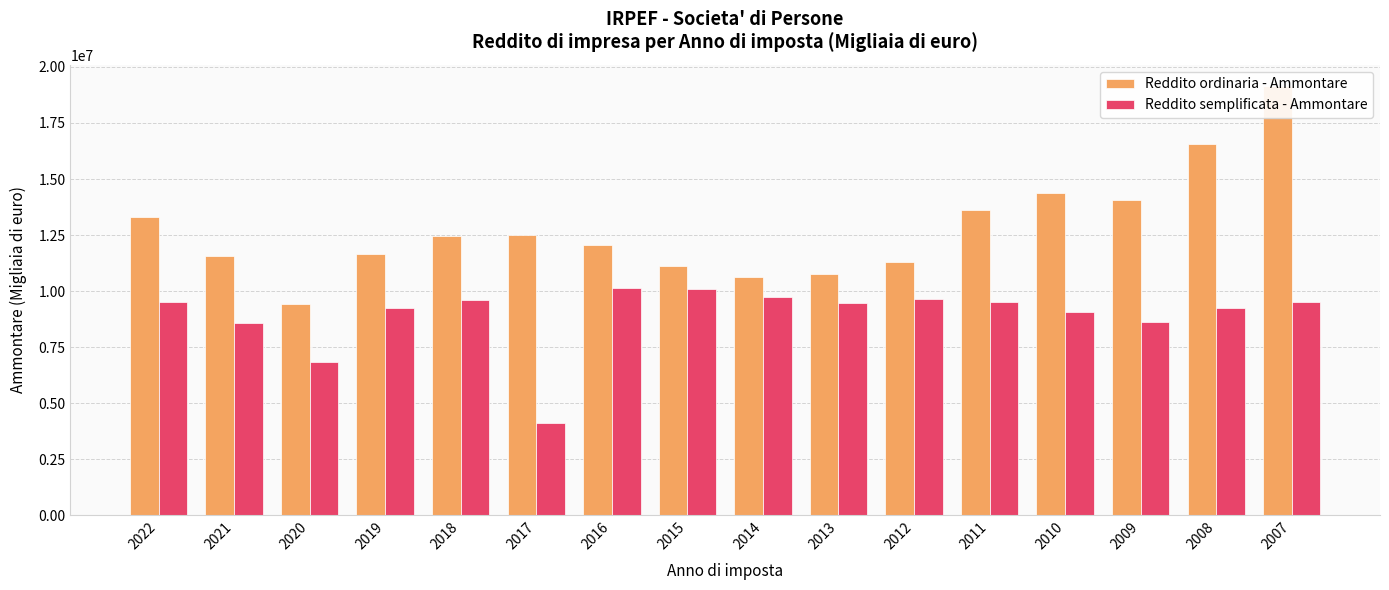

At which label is Reddito ordinaria - Ammontare closest to 14274331?

2010